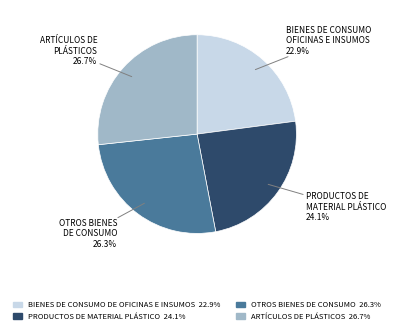

What is the smallest slice in the pie chart?

BIENES DE CONSUMO DE OFICINAS E INSUMOS